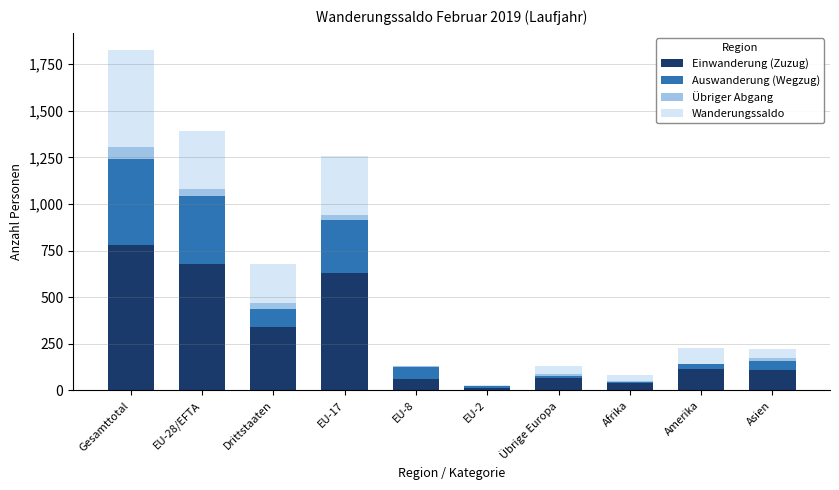

What is the highest value of the Einwanderung (Zuzug) series?

778